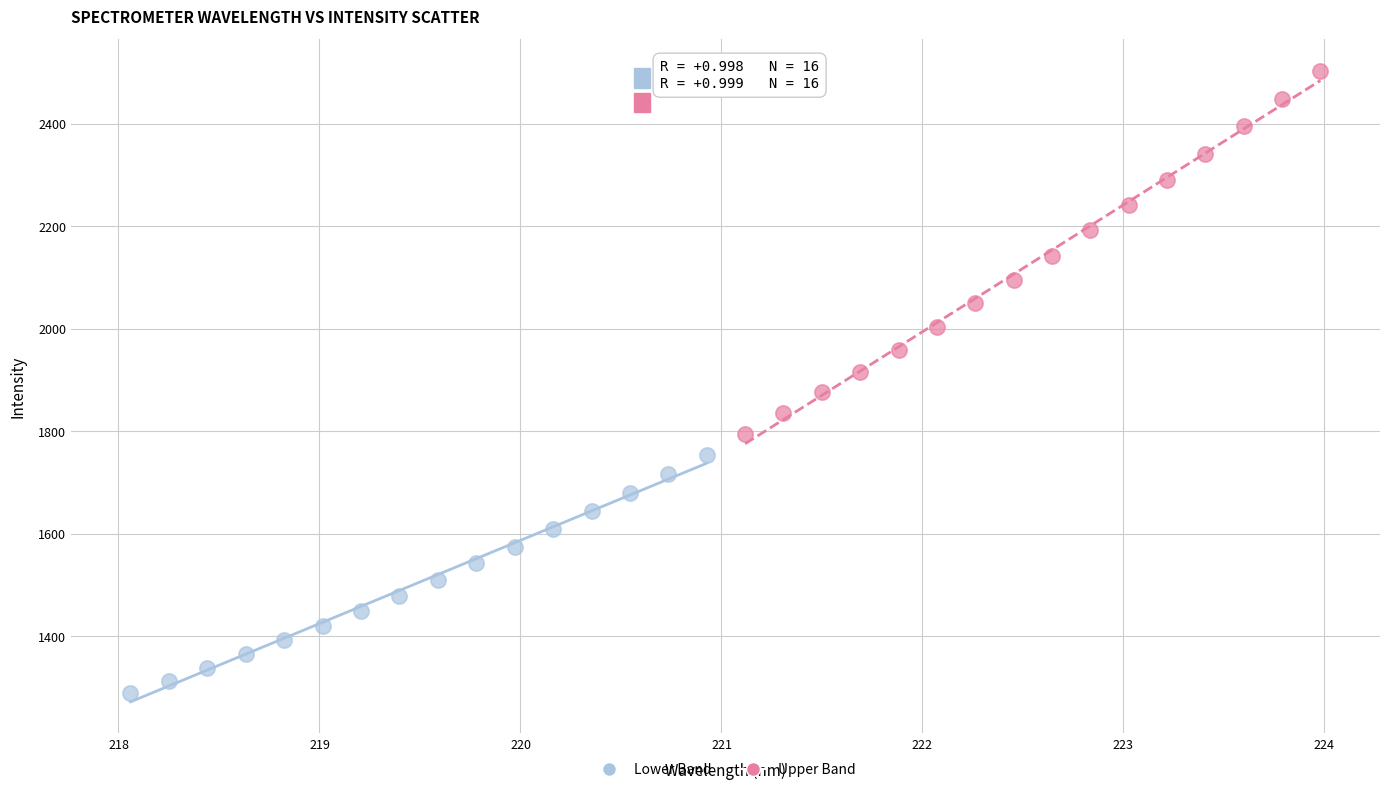

Which series has the widest spread of Y values?

Upper Band